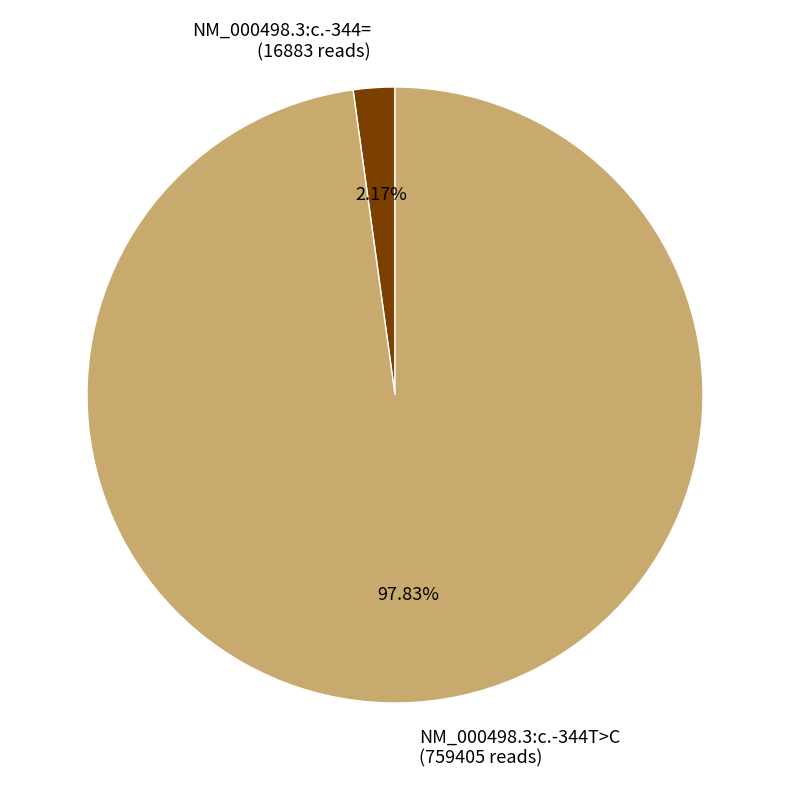

To the nearest percent, what is the combined percentage of NM_000498.3:c.-344T>C and NM_000498.3:c.-344=?

100%